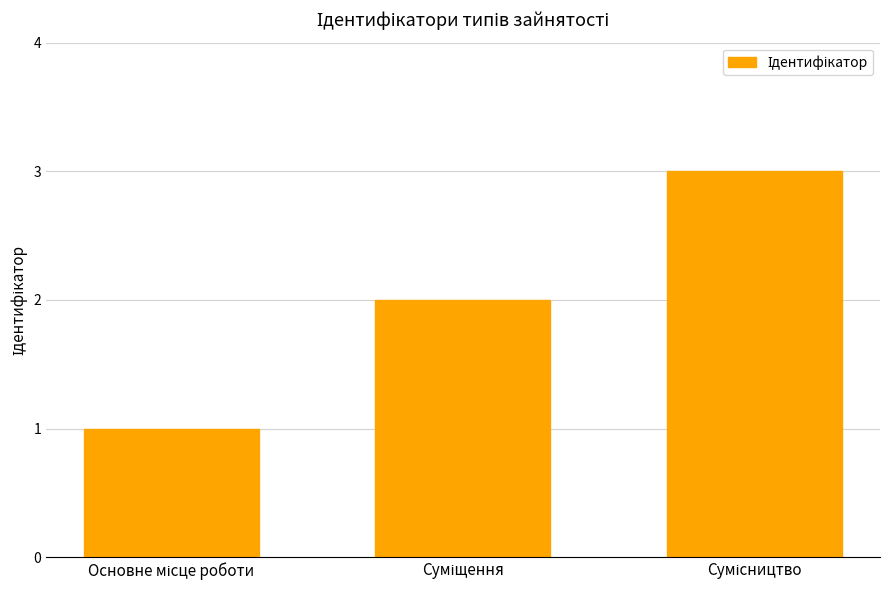

What is the maximum value shown in the chart?

3